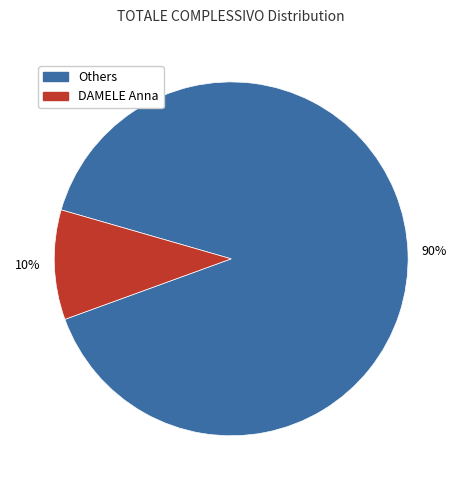

To the nearest percent, what is the average slice percentage?

50%